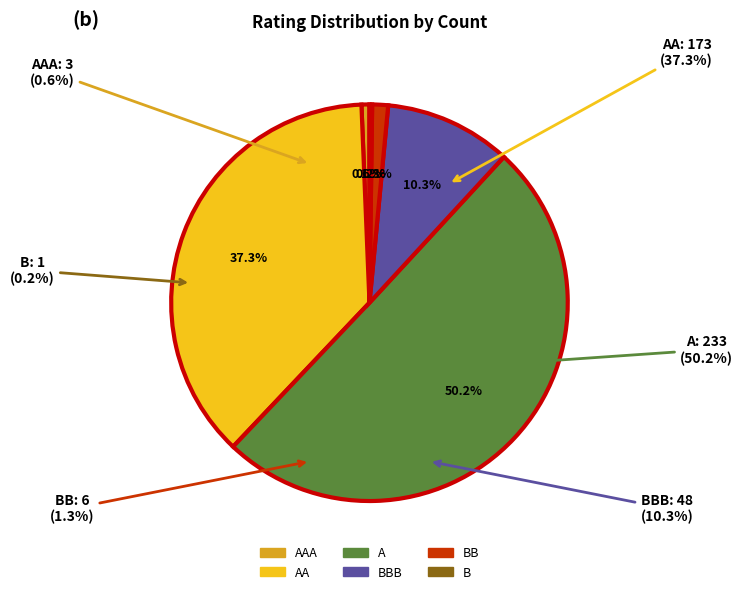

Is it true that AA is 20% of the pie?

False